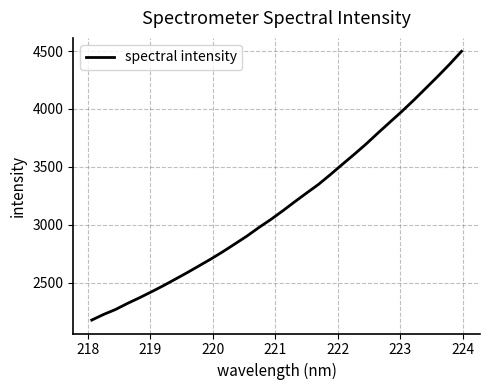

True or false: there are more than 2 points higher than both neighbors.

False